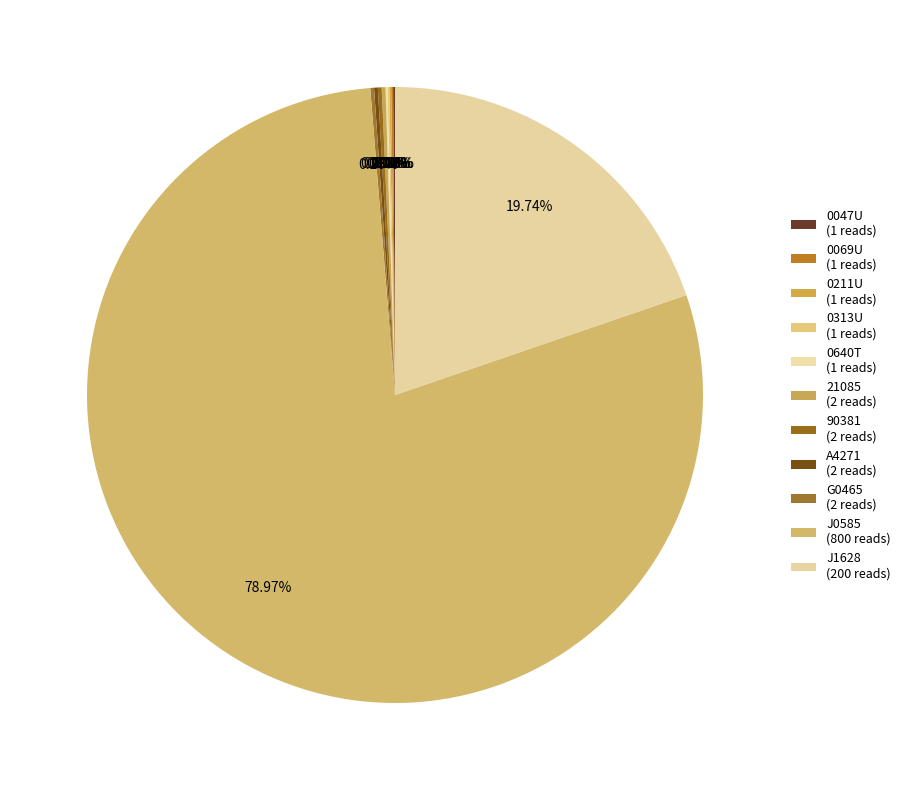

Rank the categories by value from highest to lowest.

J0585, J1628, 21085, 90381, A4271, G0465, 0047U, 0069U, 0211U, 0313U, 0640T